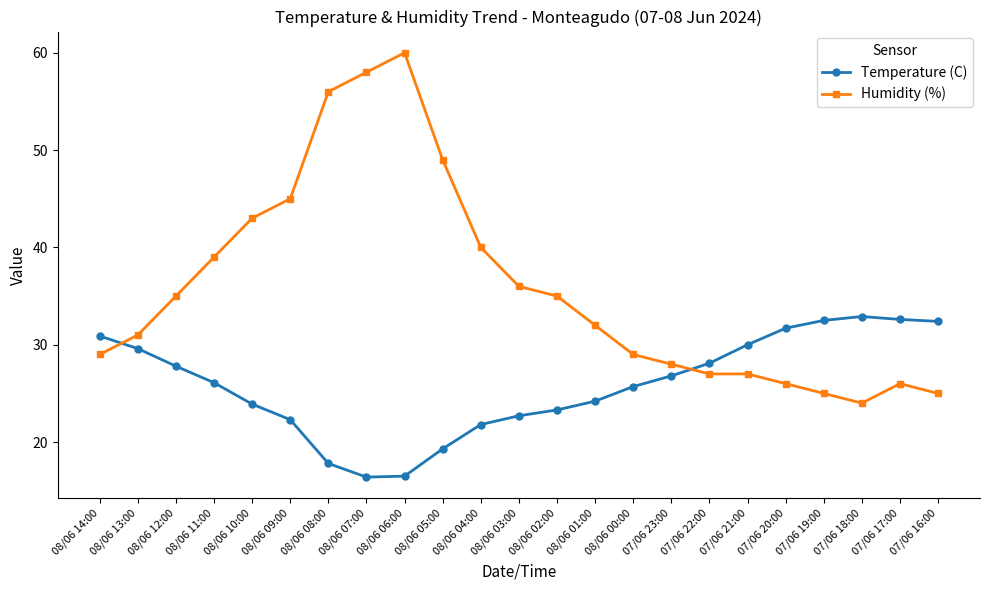

What is the label of the 9th point from the left?

08/06 06:00